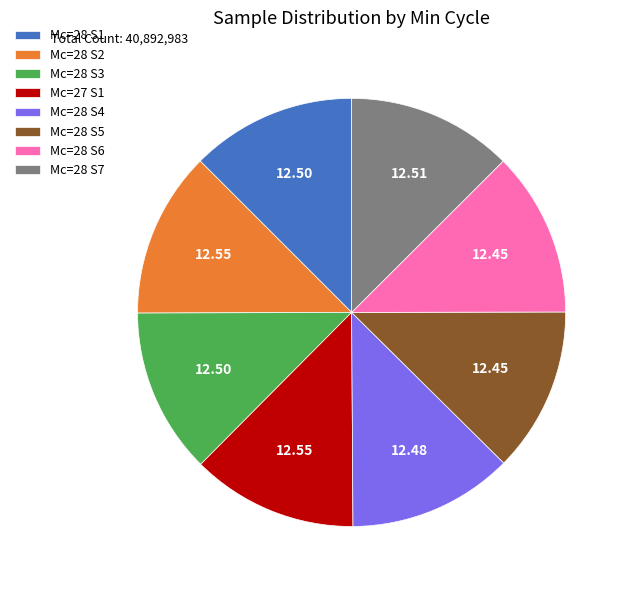

Do Mc=28 S2 and Mc=28 S1 together represent more than half of the pie?

No